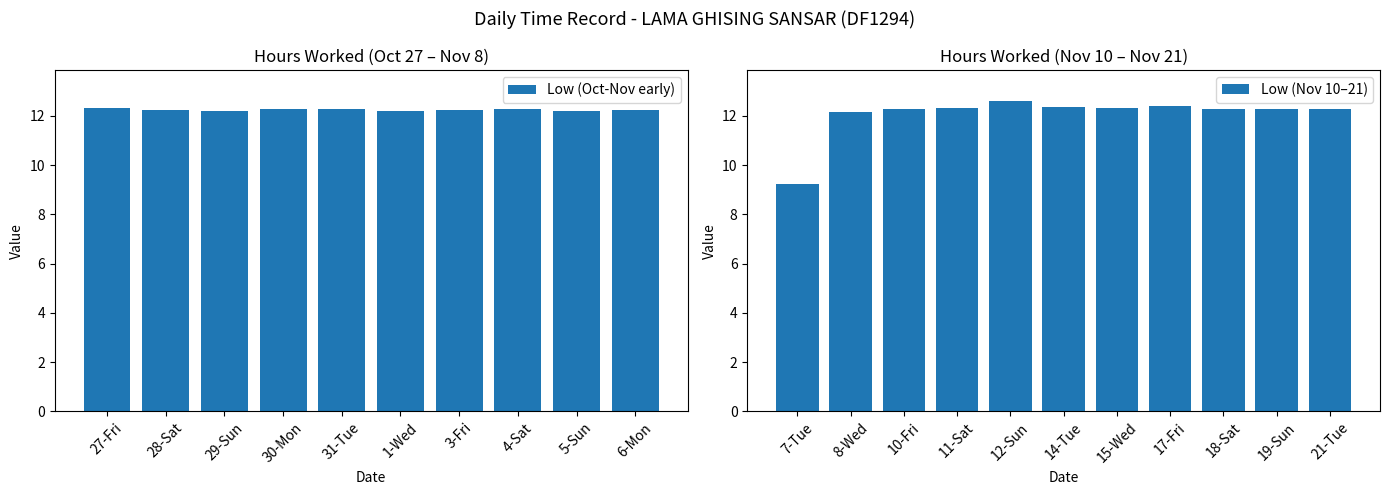

The chart shows a value of 9.2 at 7-Tue. True or false?

True